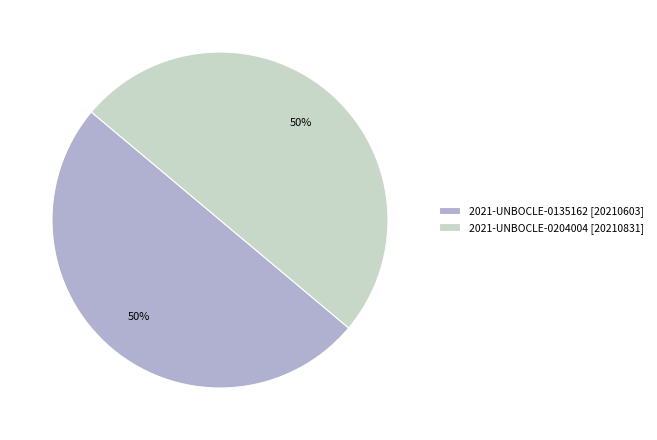

What percentage is the 2021-UNBOCLE-0204004 slice, to the nearest percent?

50%